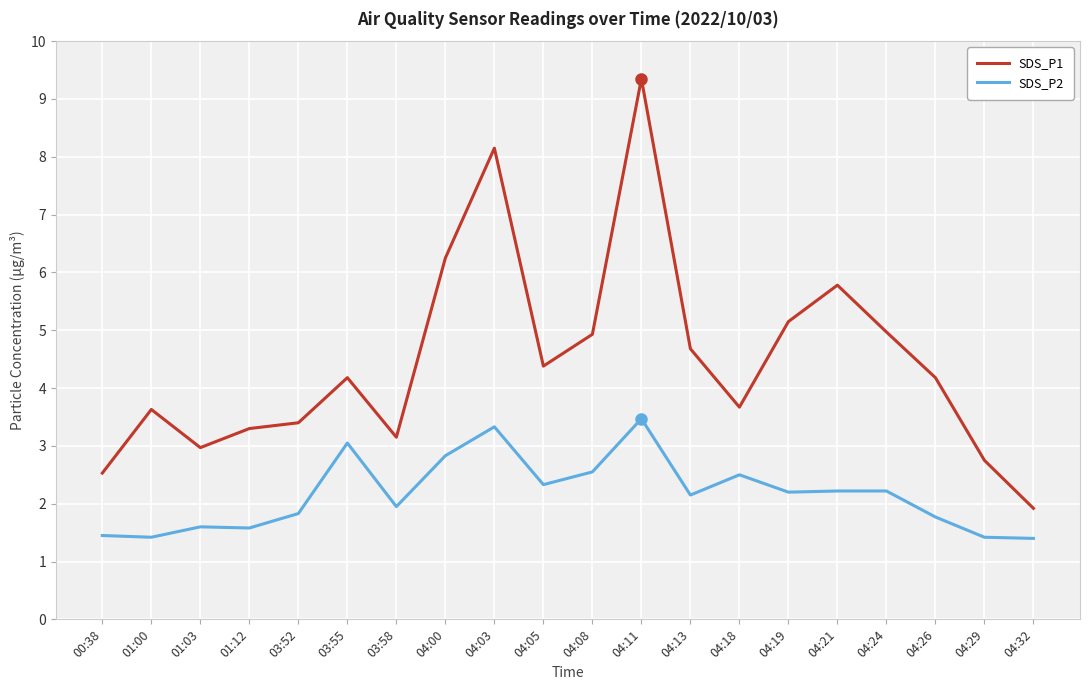

What is the highest value of the SDS_P2 series?

3.5